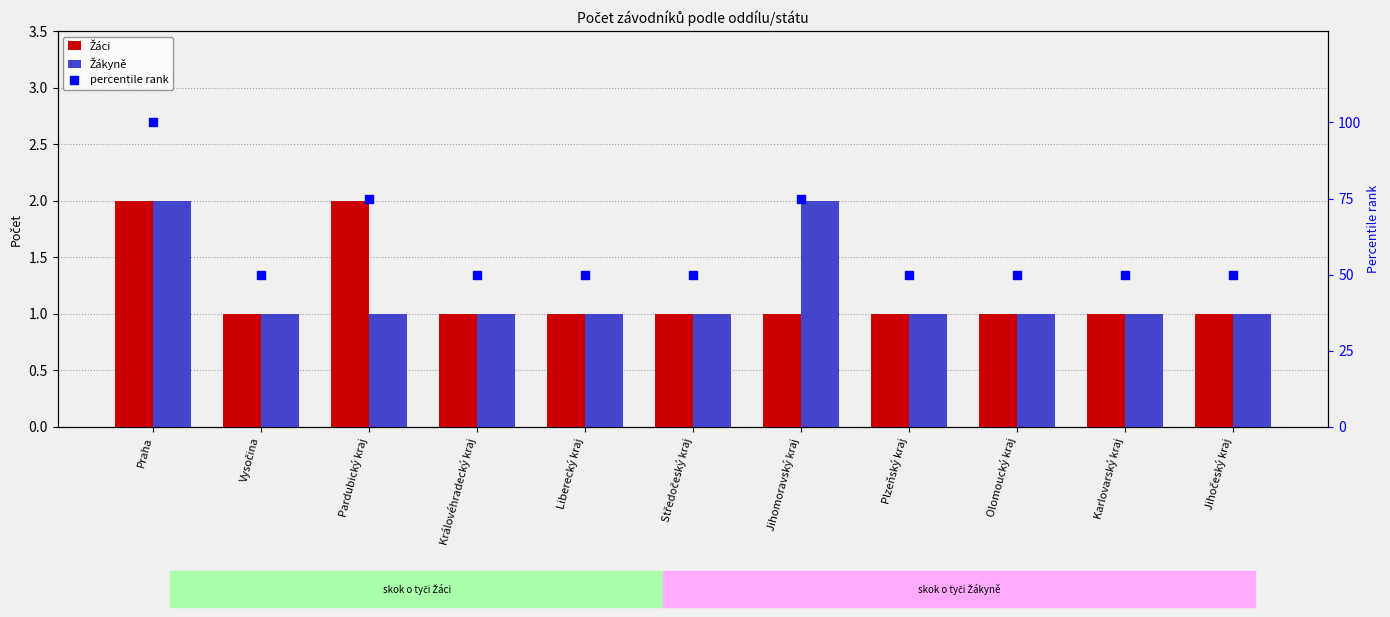

What is the total value across all series at Jihomoravský kraj?

78